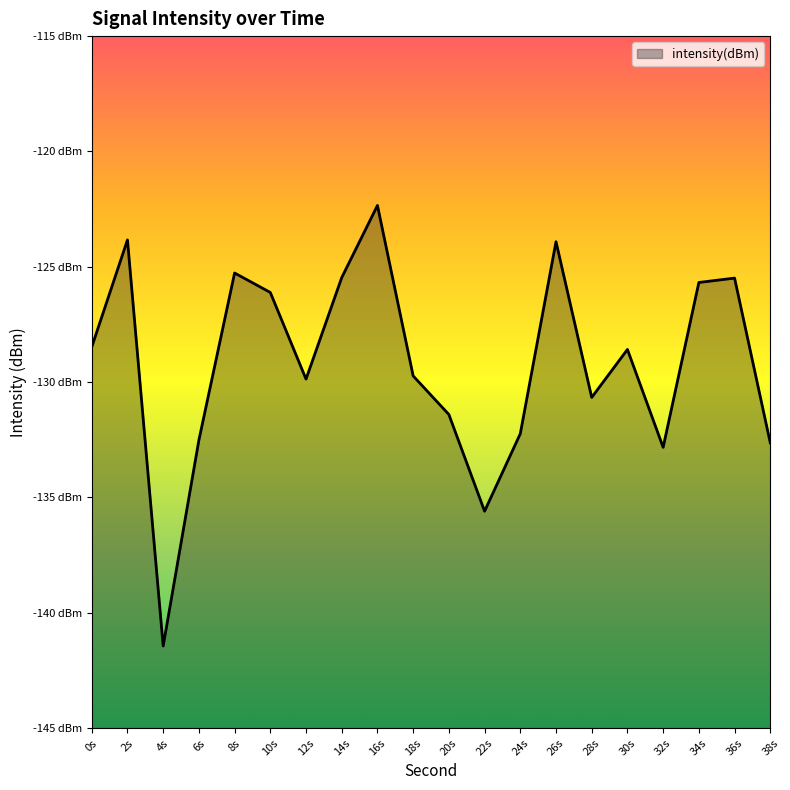

The chart shows a value of -196.7 at 12s. True or false?

False